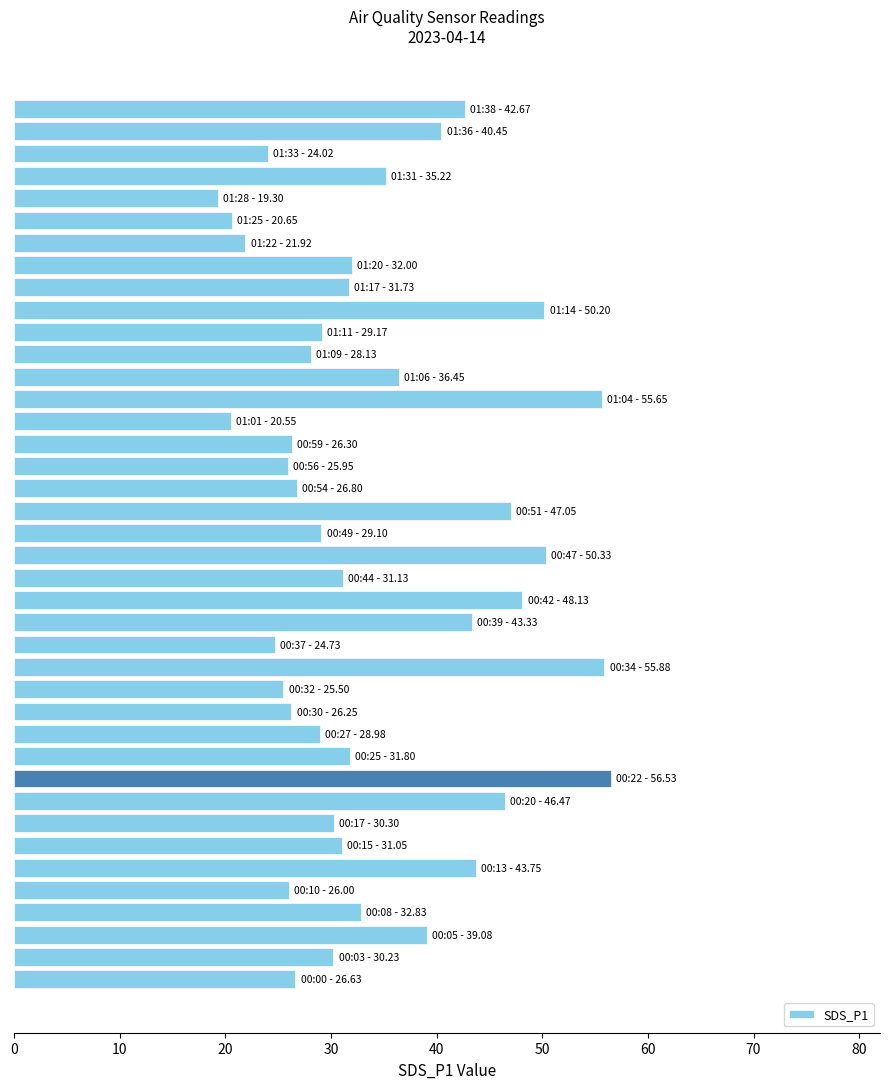

How many bars are there in total?

40